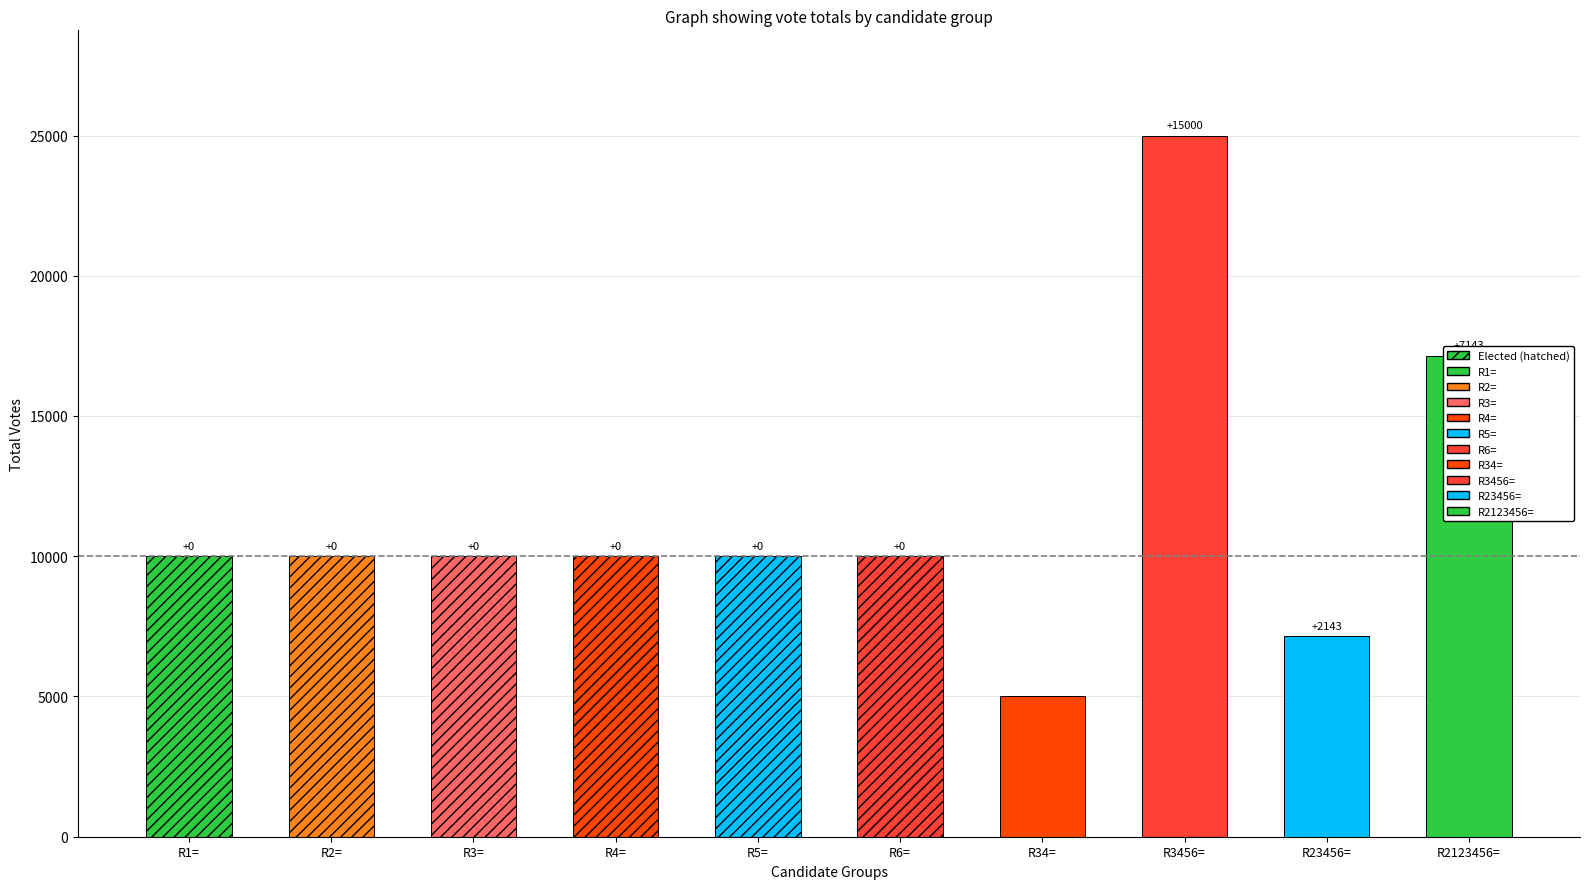

At which category does the chart reach its peak across all series?

R3456=